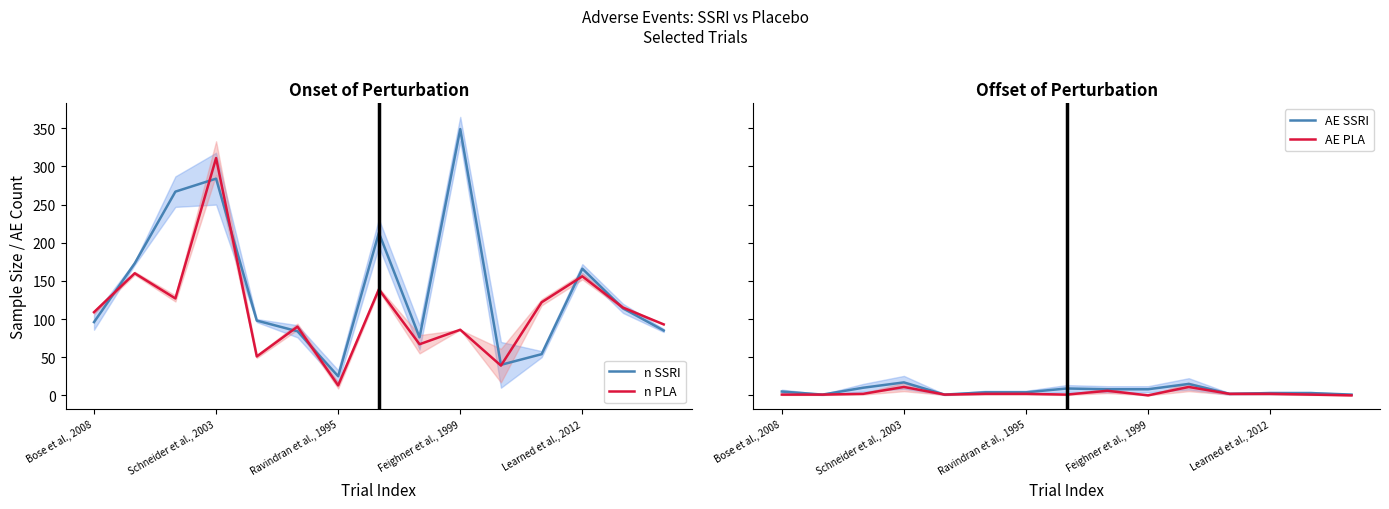

List the series in order of their peak value, highest first.

n SSRI, n PLA, AE SSRI, AE PLA